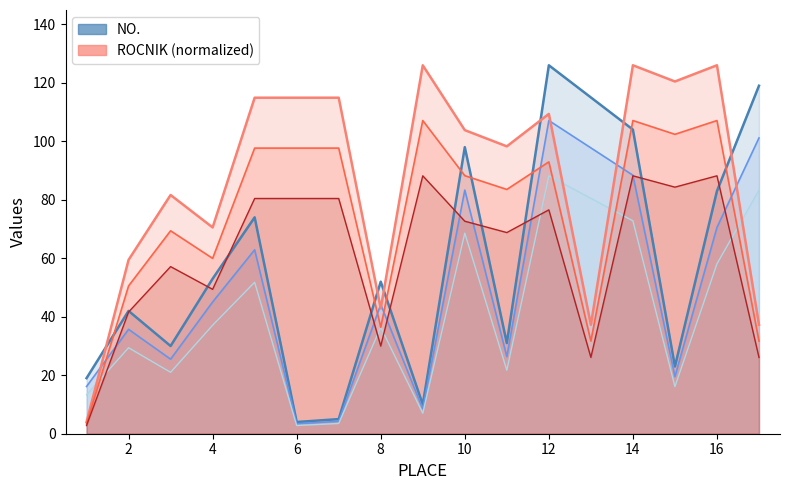

Is it true that NO. equals 42.0 at 2?

True